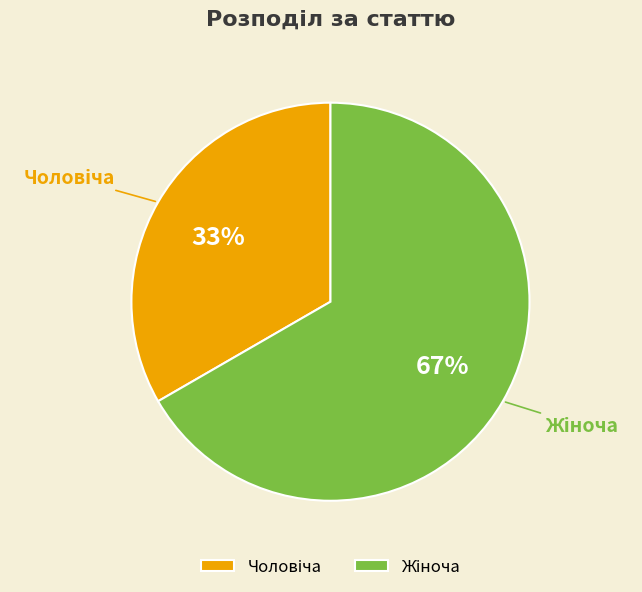

To the nearest percent, what is the average slice percentage?

50%